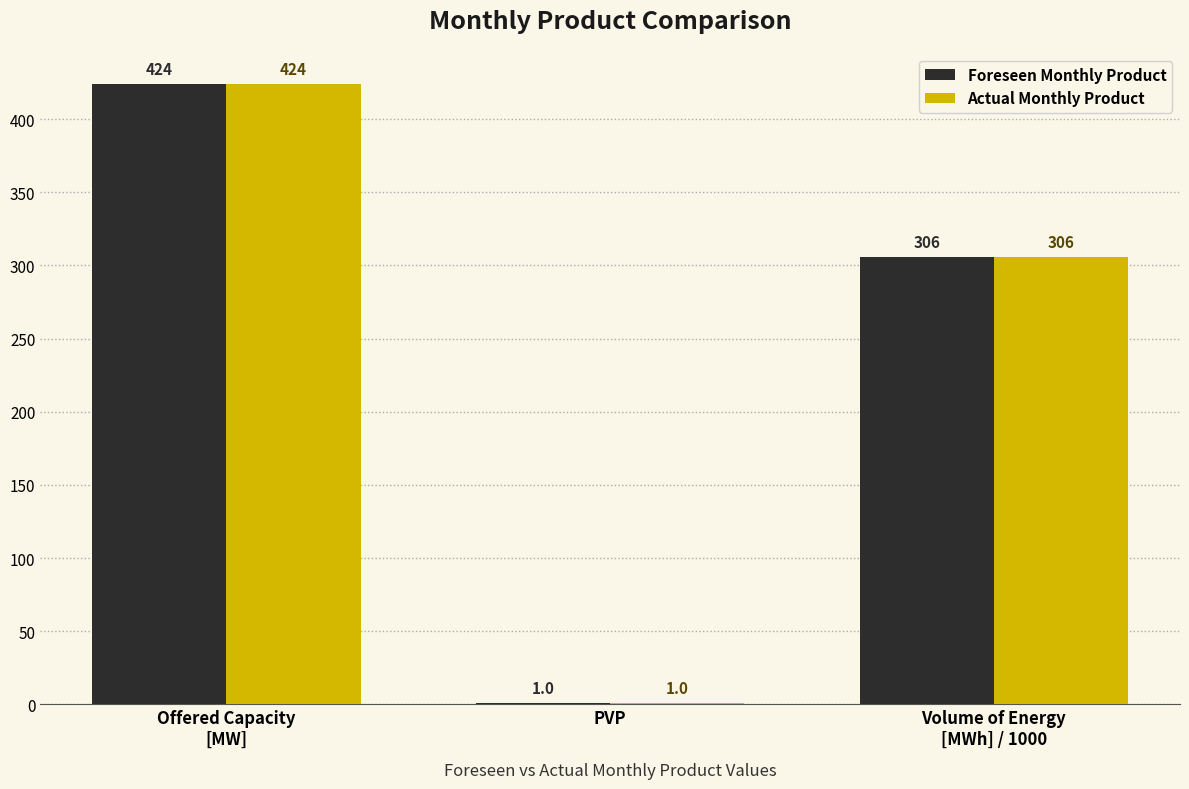

What is the total value across all series at PVP?

2.0